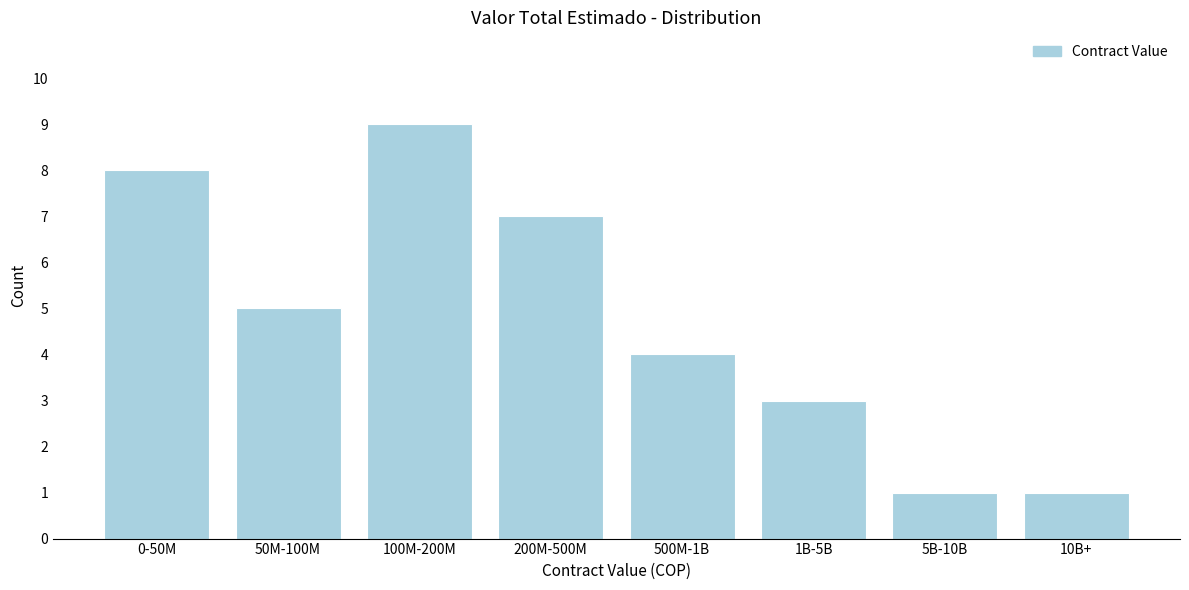

Reading right to left, what are all the values shown in this chart?

1	1	3	4	7	9	5	8